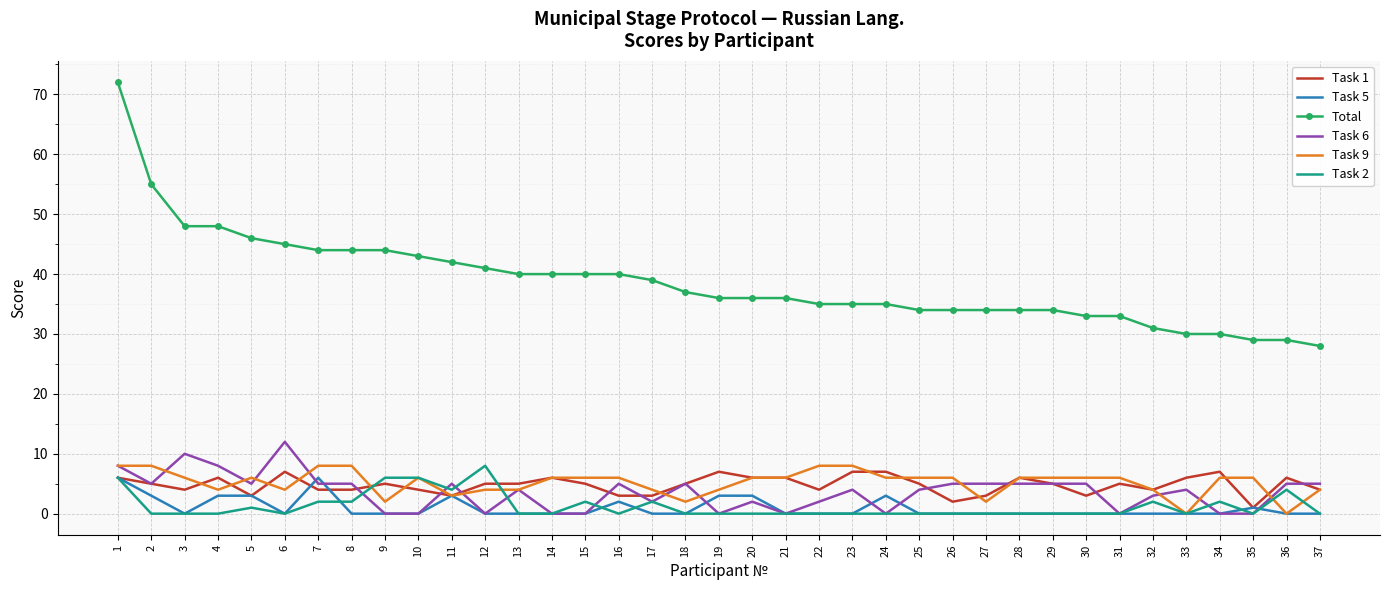

Which series changed the most between 1 and 30?

Total